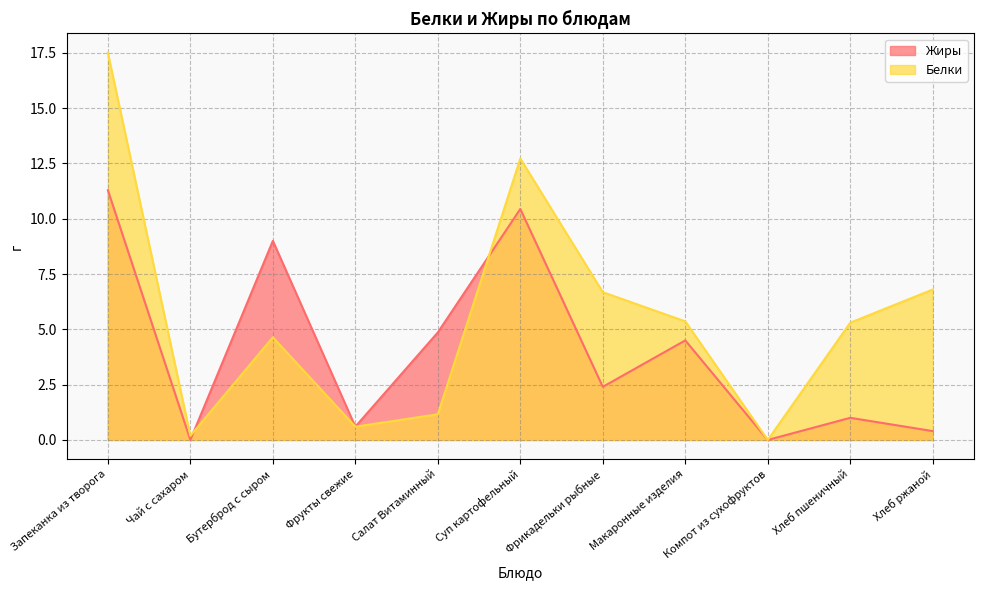

Rank the series by their maximum value, from highest to lowest.

Белки, Жиры